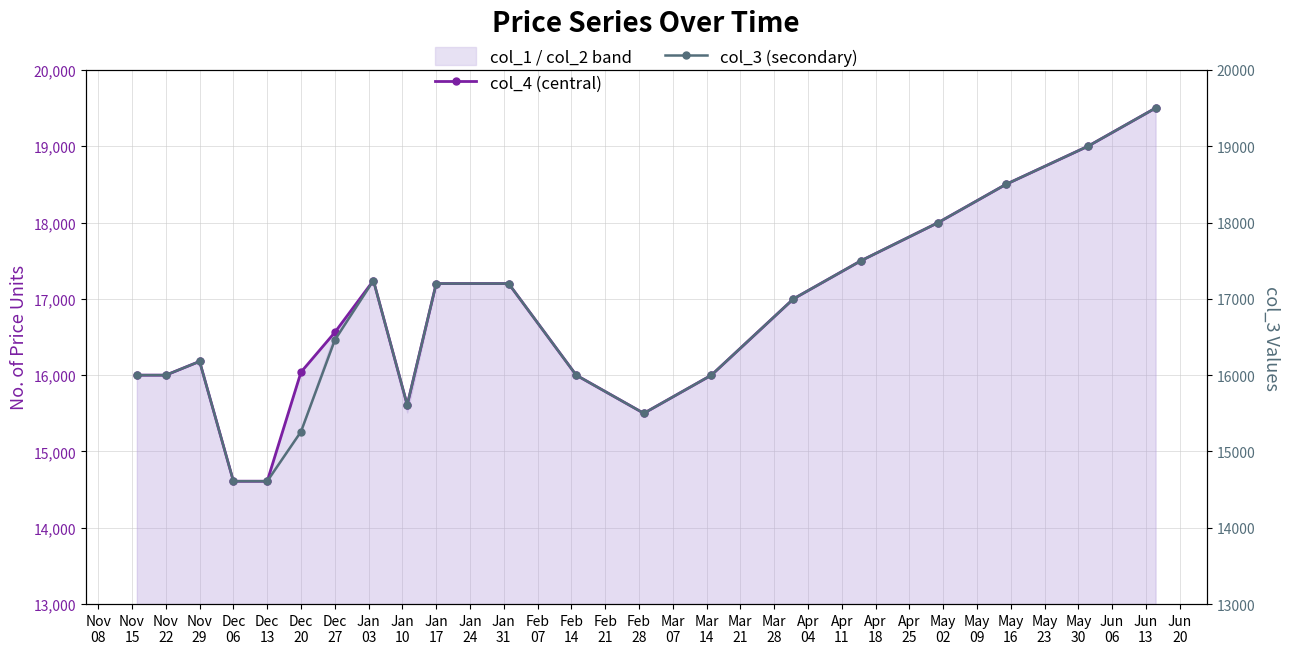

What is the value of the col_3 (secondary) point at the 3rd from the left?

16180